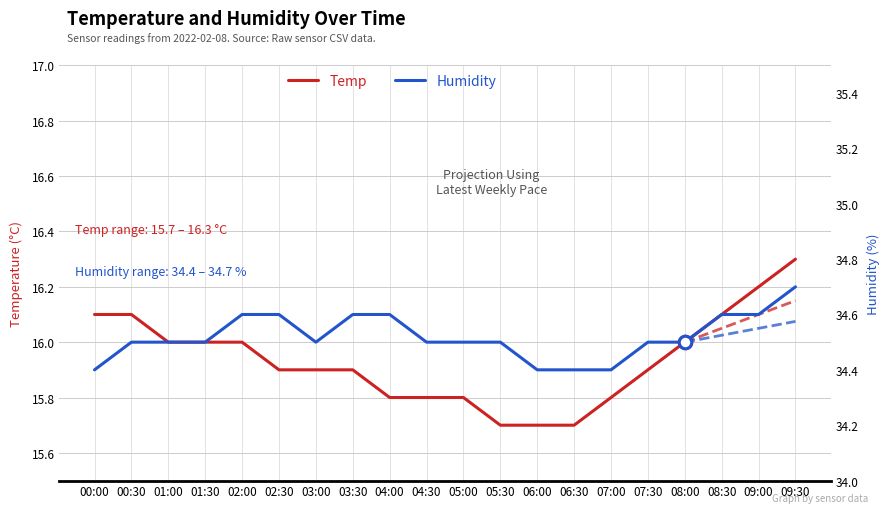

What are all the series names shown in the legend?

Temp, Humidity